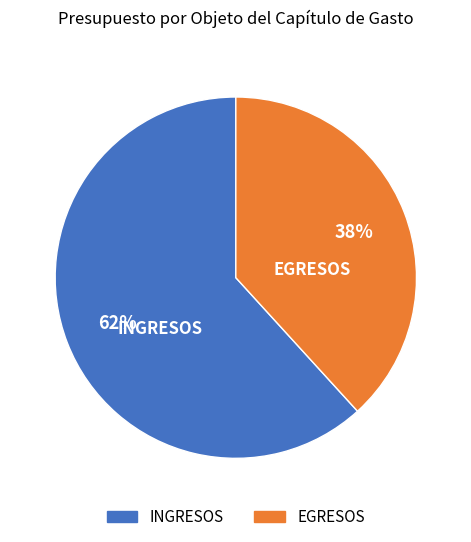

Approximately how many times larger is the value at EGRESOS compared to INGRESOS?

0.6